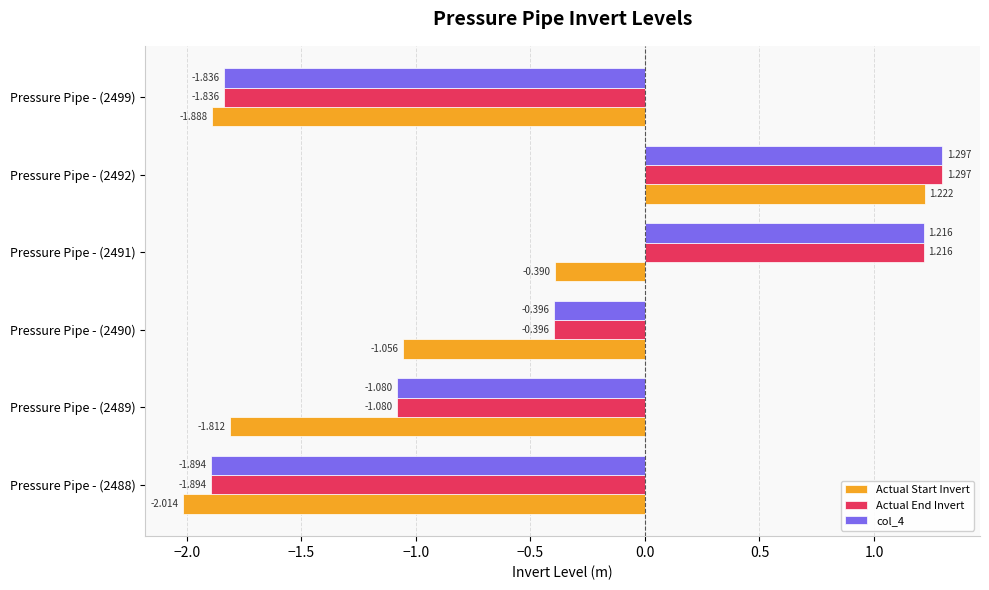

Which series has the widest spread of values?

Actual Start Invert